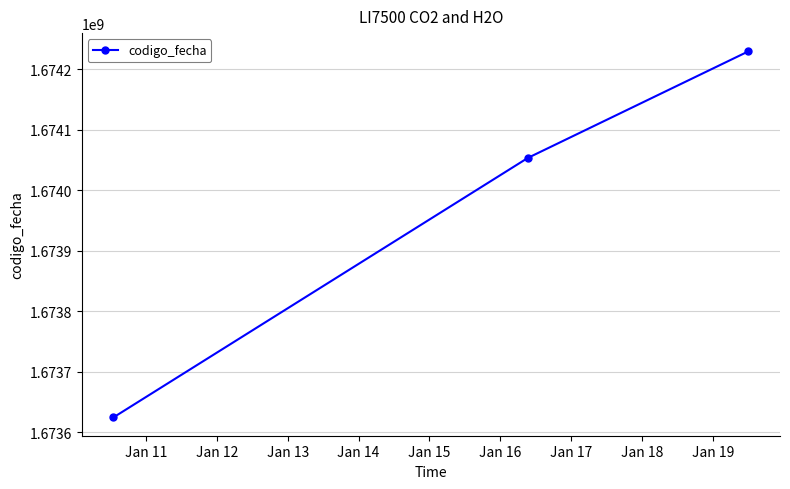

What is the difference between the maximum and minimum values?

605369